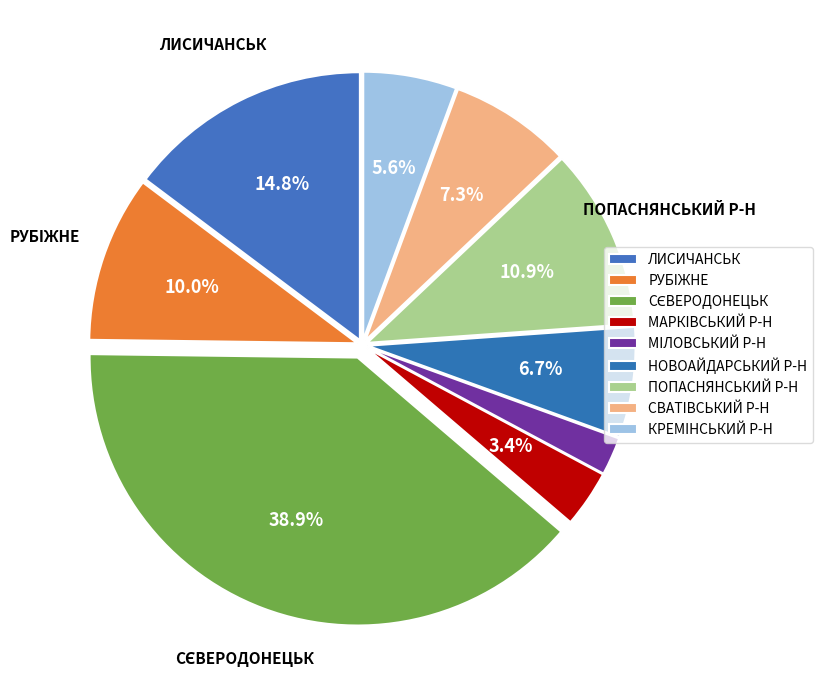

Which slice is the largest?

СЄВЕРОДОНЕЦЬК